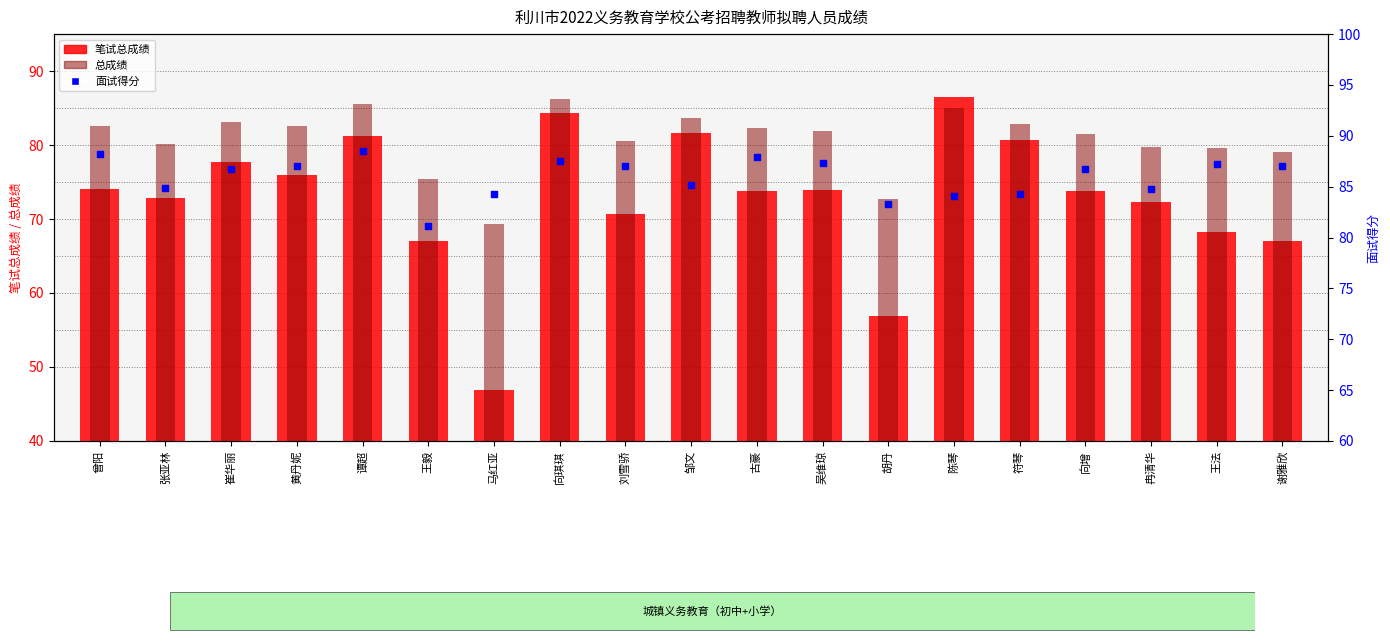

At how many categories does at least one series exceed 80?

19